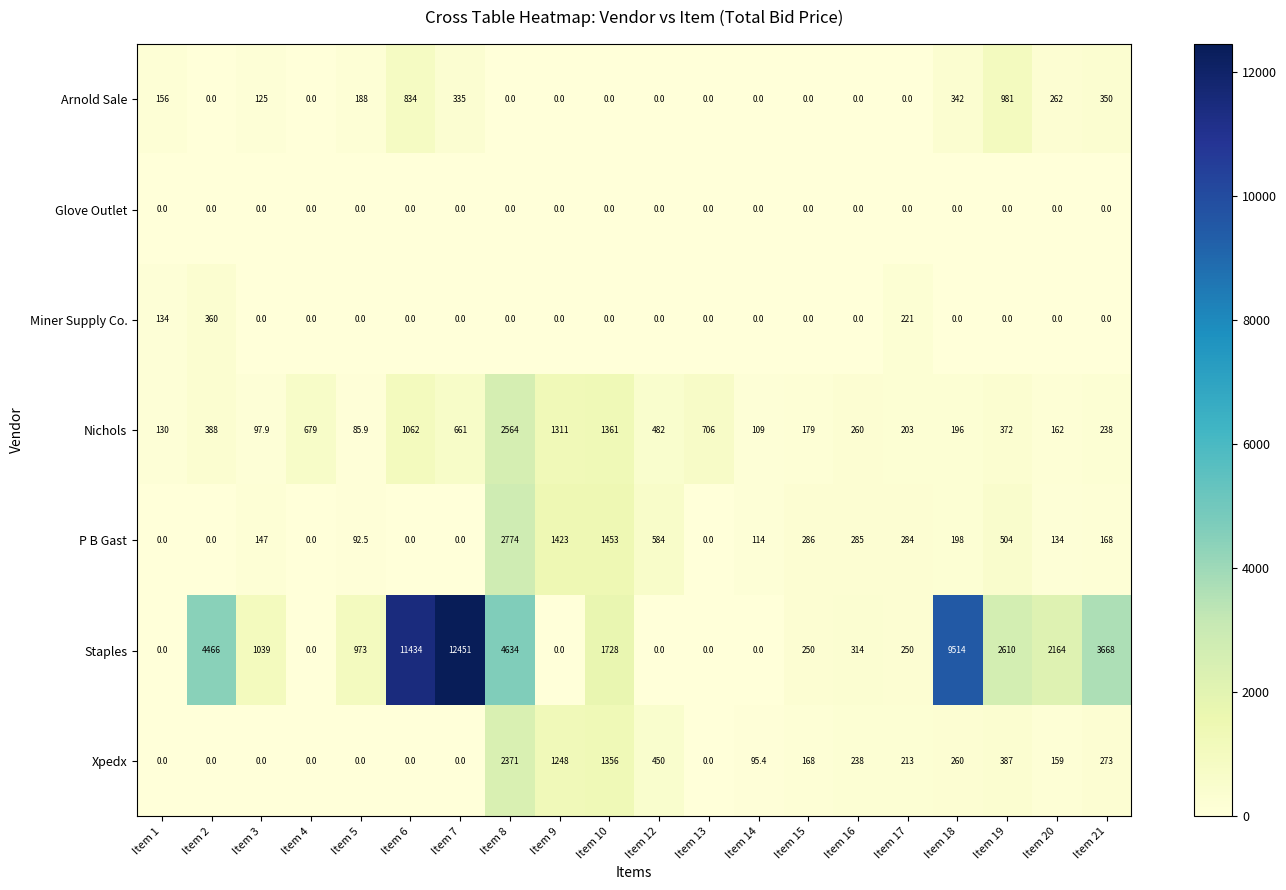

What is the maximum value shown in the chart?

12451.0